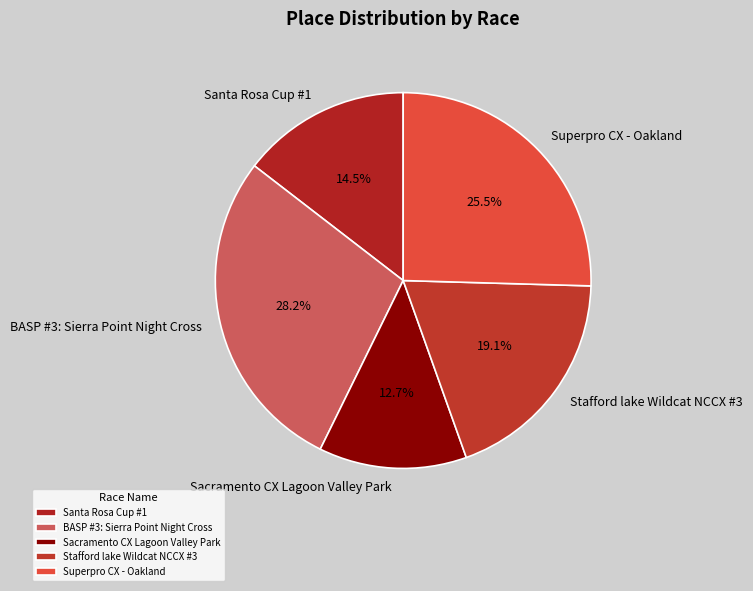

Is there any slice that represents more than half of the pie?

No